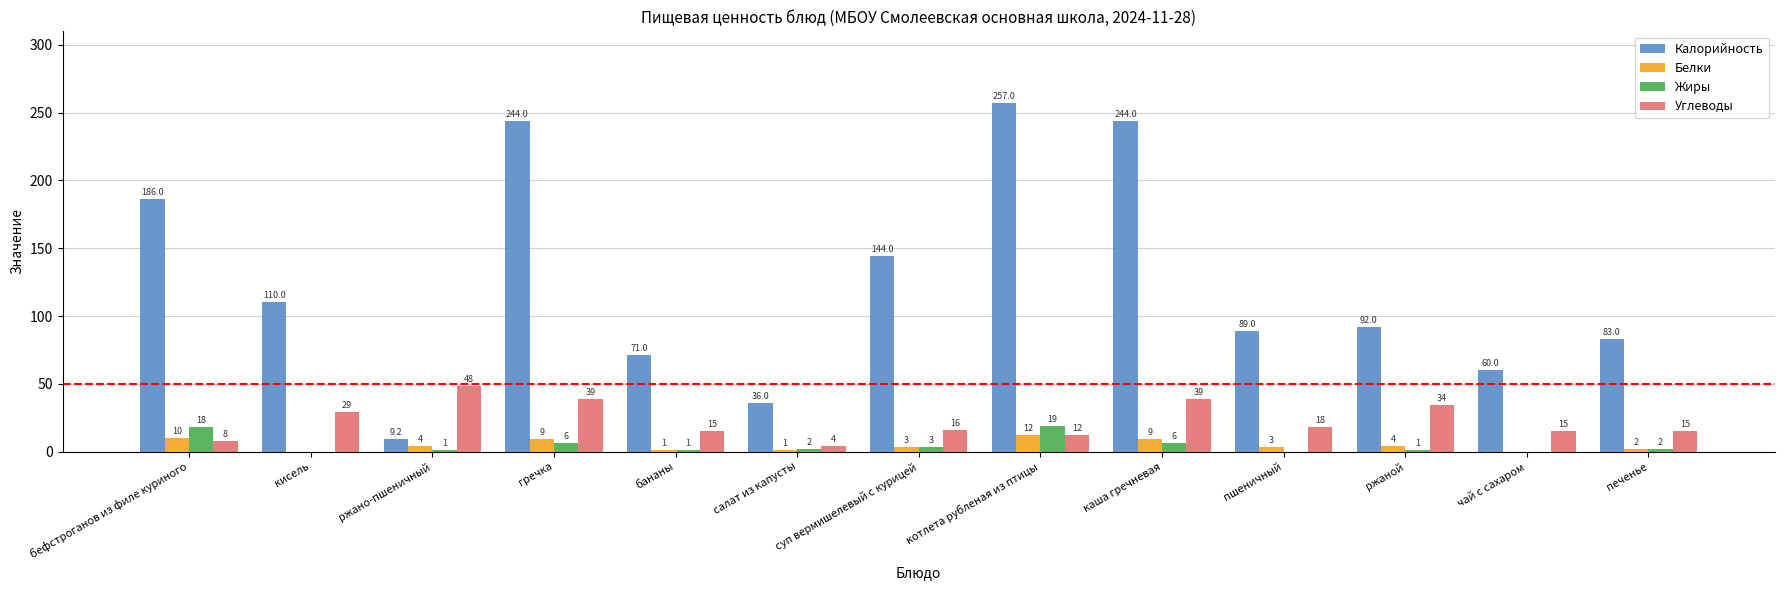

Is the value of Углеводы at пшеничный greater than the value of Жиры at чай с сахаром?

Yes